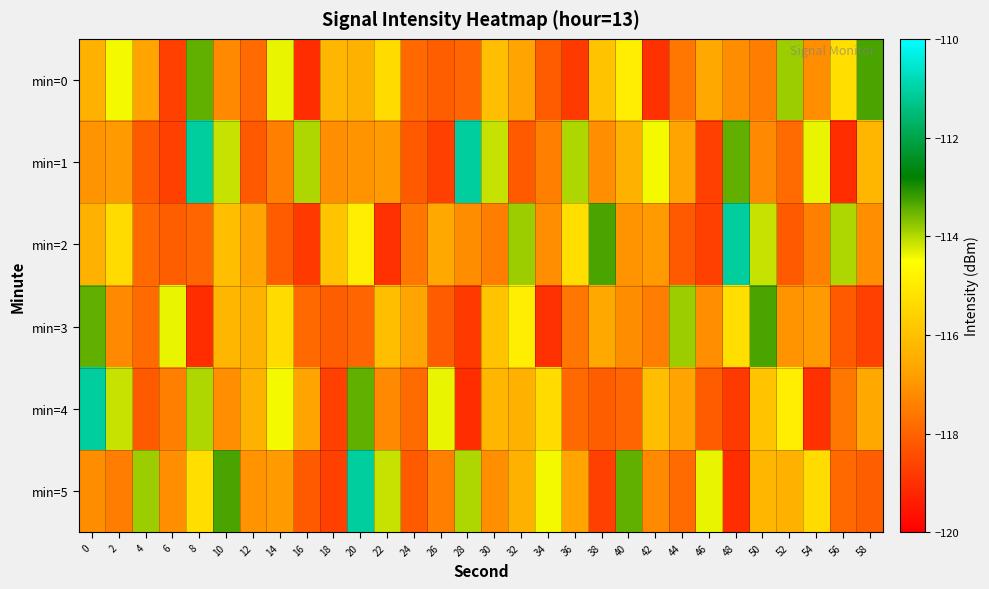

Which series has the widest spread of values?

min=1